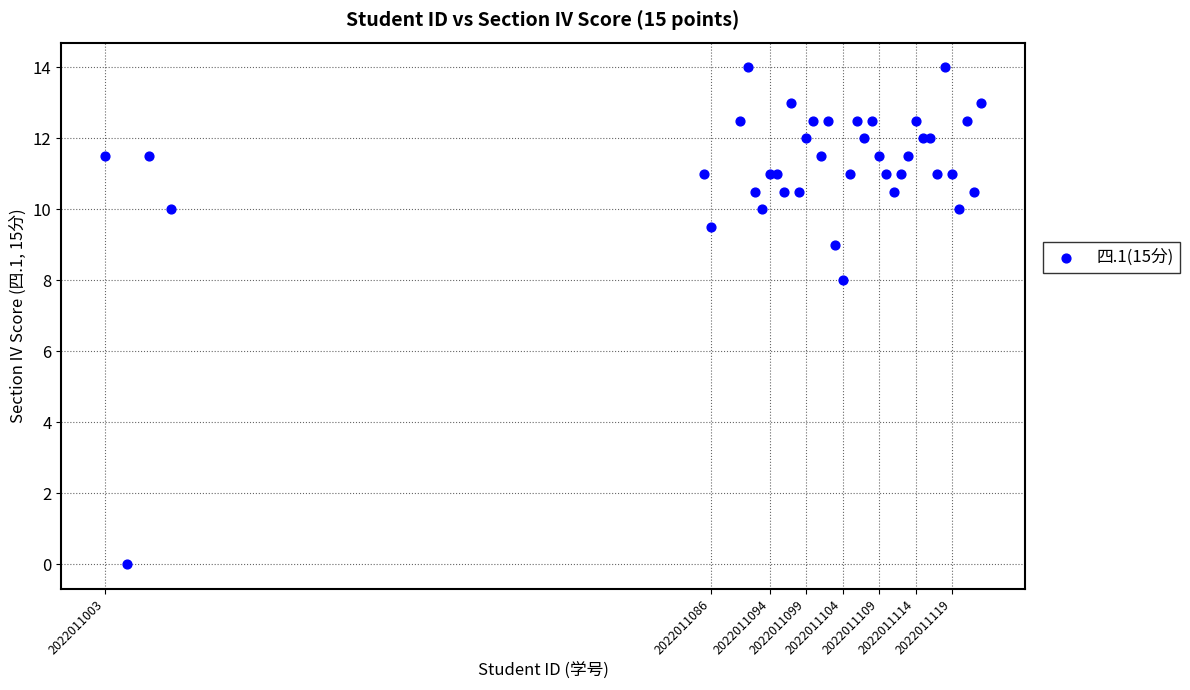

What Y value in the scatter plot is closest to 7?

8.0